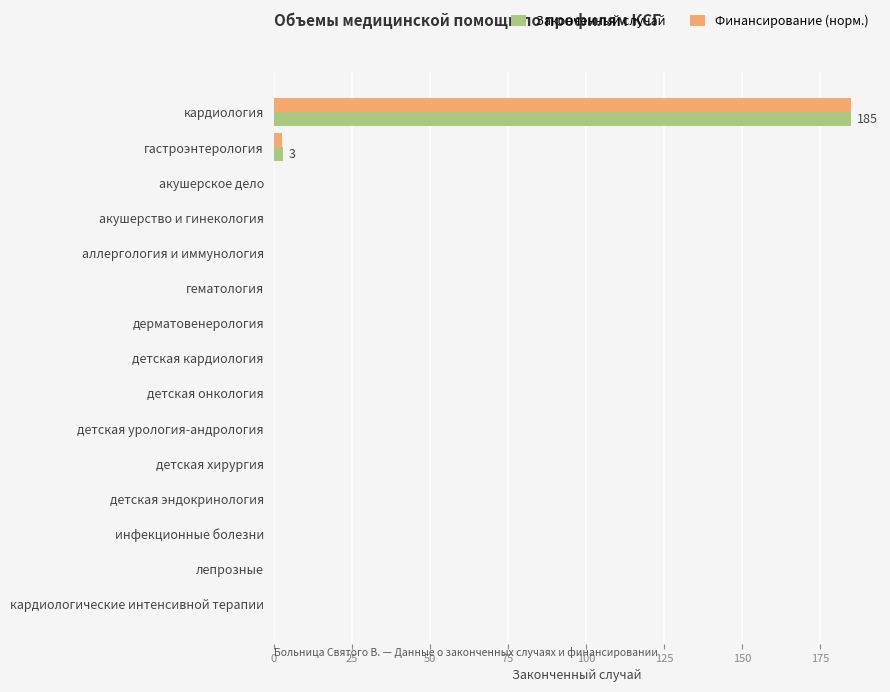

The value of Законченный случай at детская эндокринология is 0.0. True or false?

True